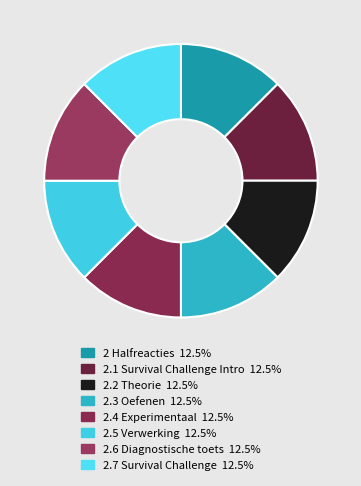

What percentage is the 2.1 Survival Challenge Intro slice, to the nearest percent?

12%